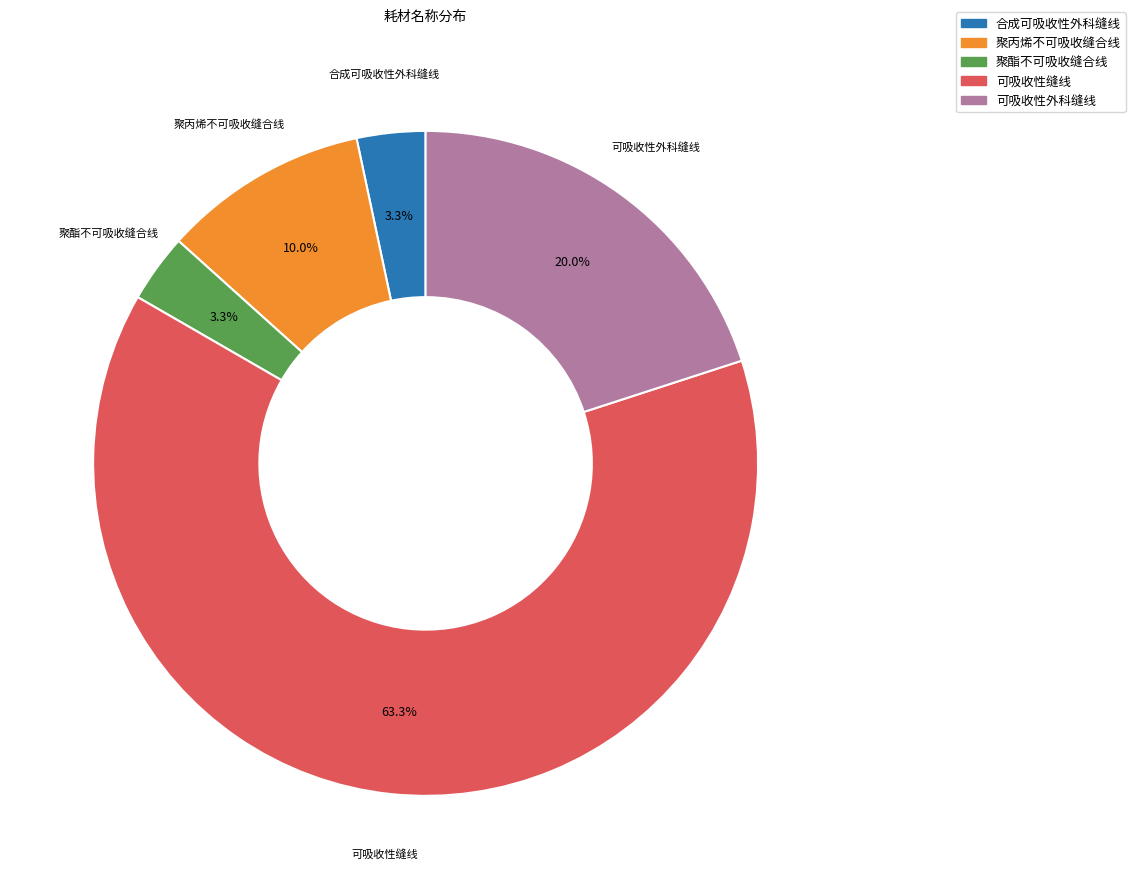

To the nearest percent, what portion does 聚丙烯不可吸收缝合线 represent?

10%